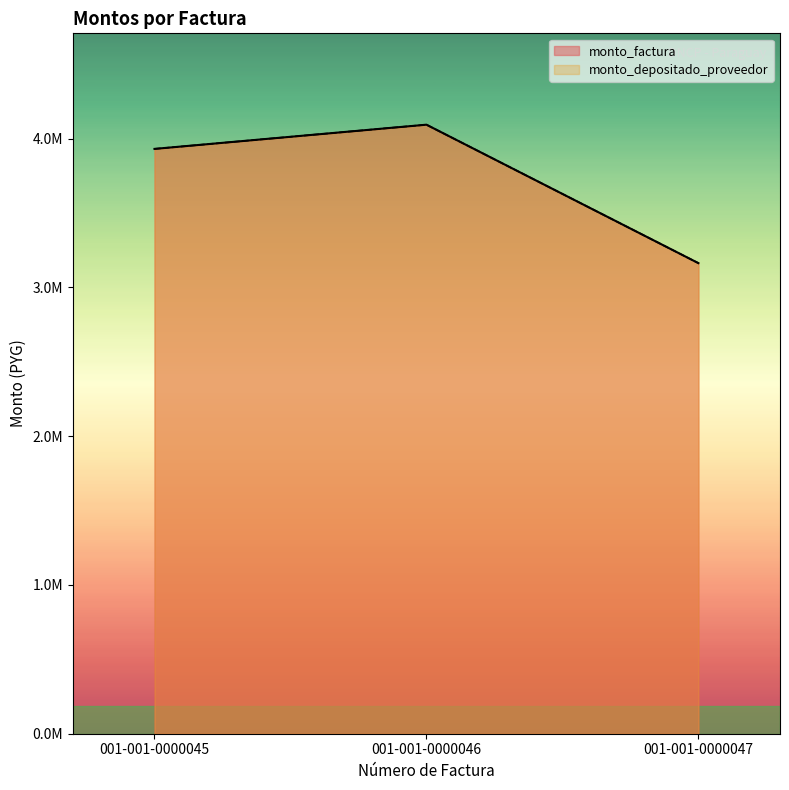

What is the highest value of the monto_factura series?

4094250